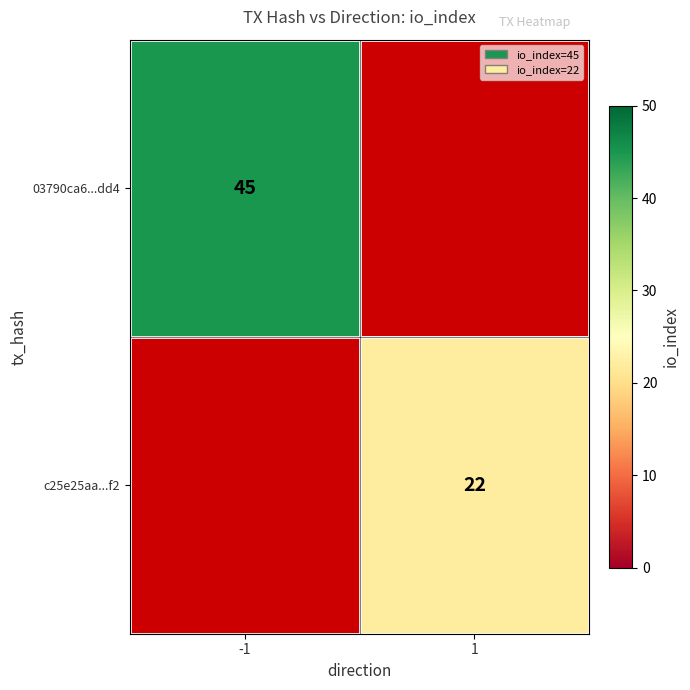

The c25e25aa...f2 series shows 5 at 1. True or false?

False